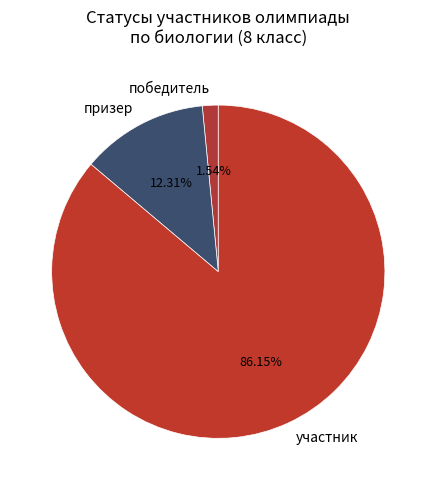

Is участник the majority of the pie?

Yes